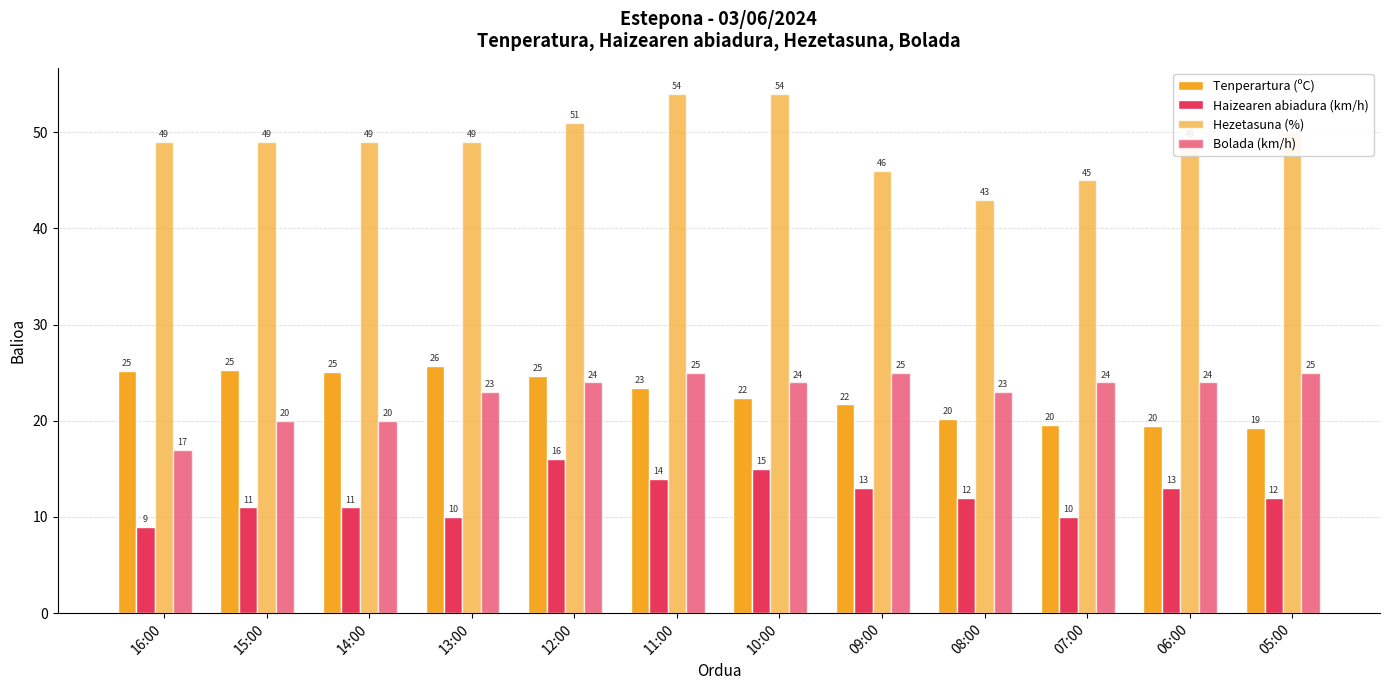

Which category has the lowest value in the Haizearen abiadura (km/h) series?

16:00